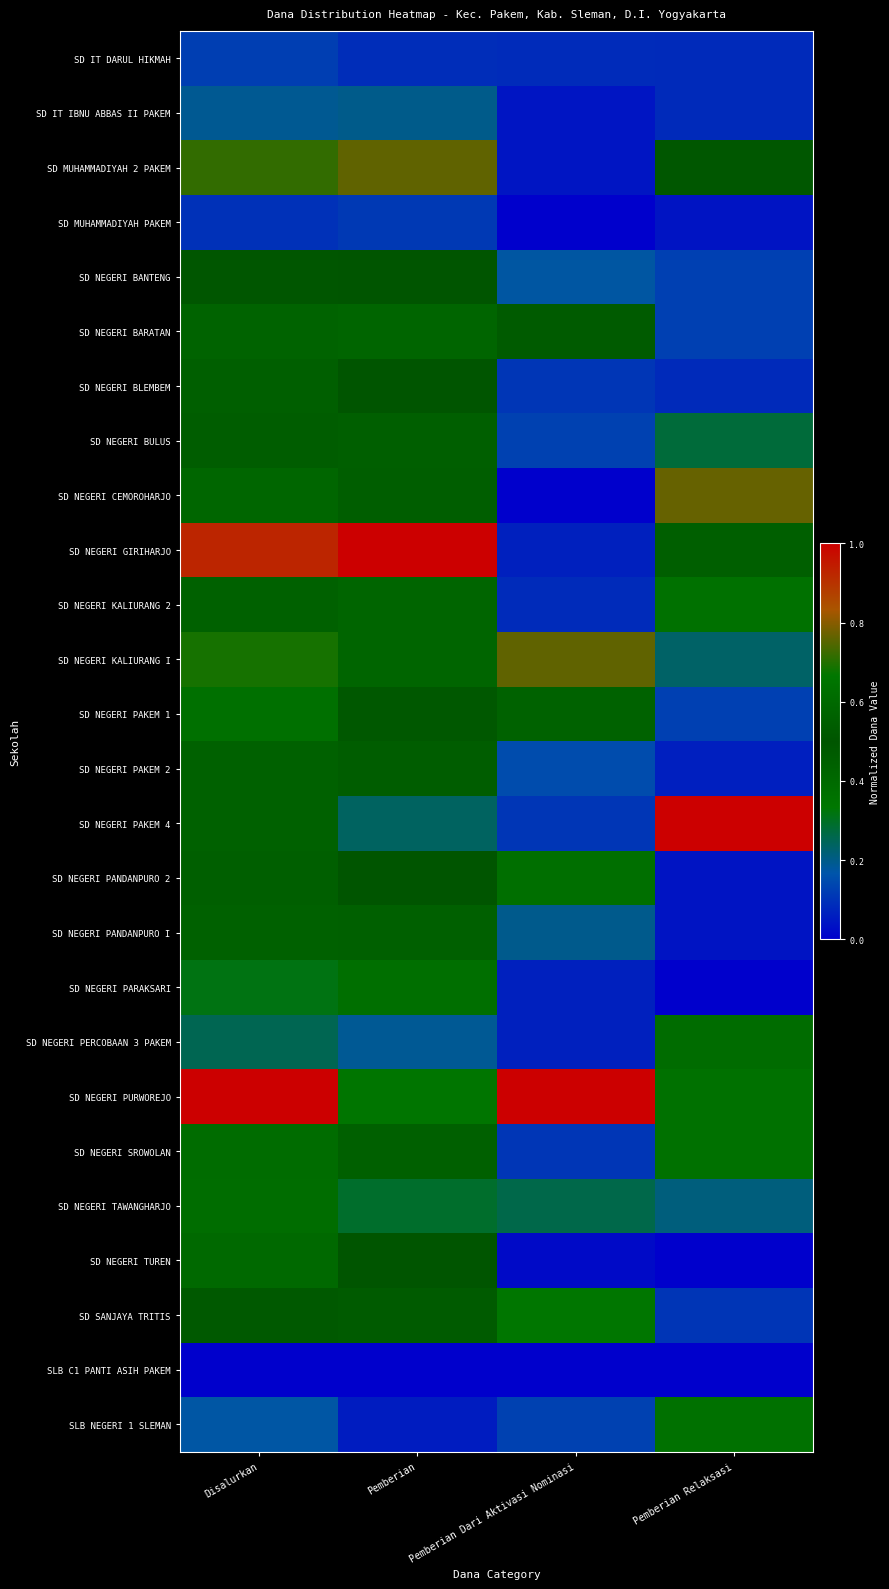

What is the difference between the highest and lowest values at Pemberian Relaksasi?

1.0